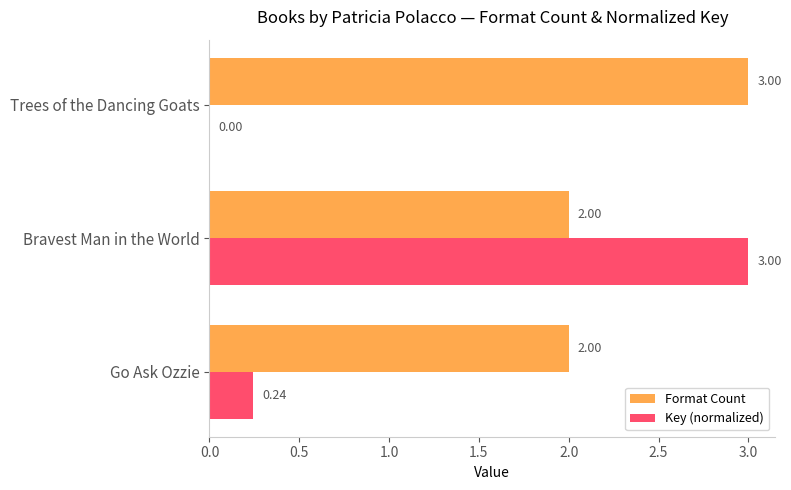

At which category is the sum across all series the highest?

Bravest Man in the World